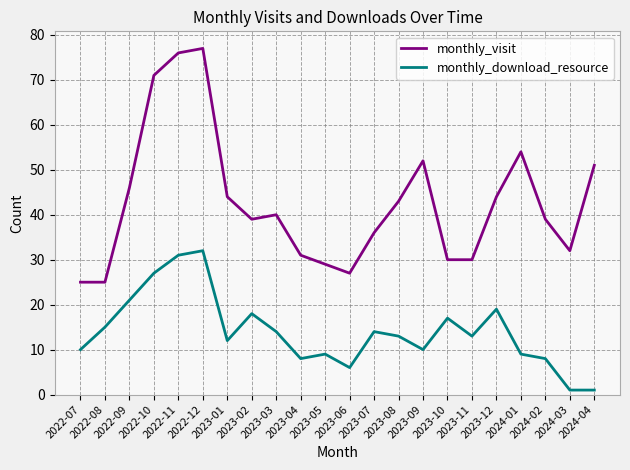

What value does the monthly_visit series have at 2023-02, to the nearest 5?

40